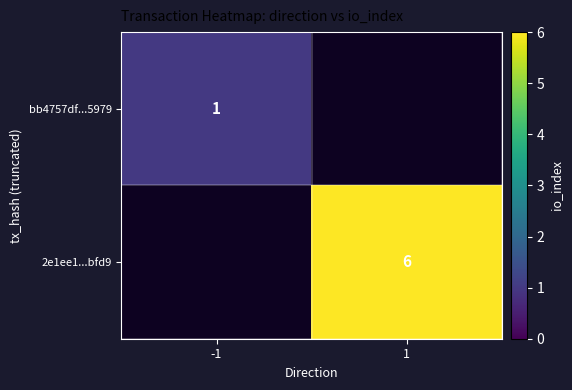

The value of 2e1ee1...bfd9 at 1 is 8. True or false?

False